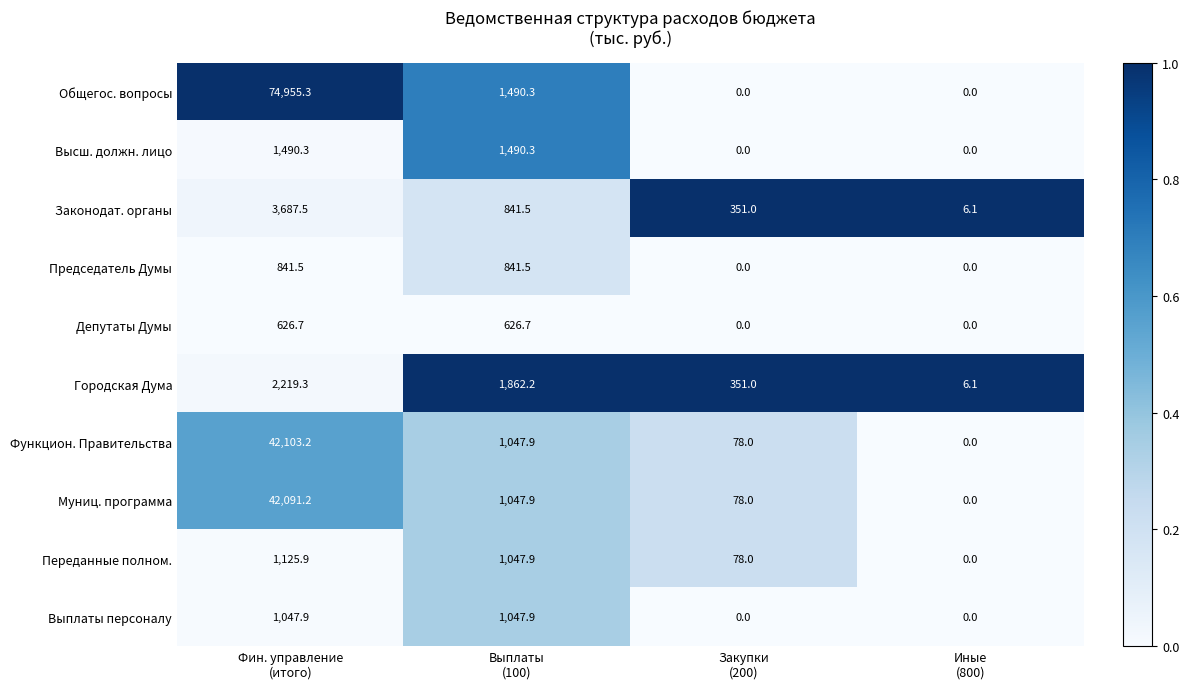

At which category does the chart reach its peak across all series?

Фин. управление
(итого)